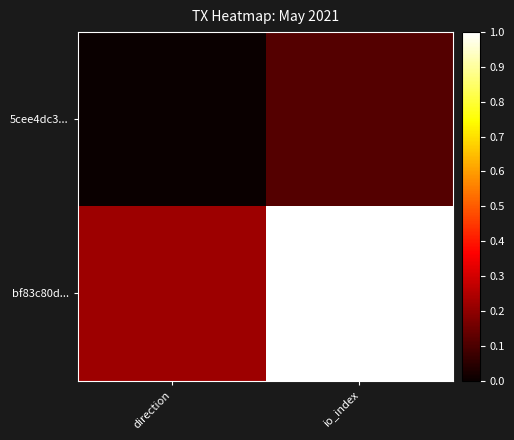

Reading left to right, extract all data points from this chart.

5cee4dc3...: direction=0.0	io_index=0.1
bf83c80d...: direction=0.2	io_index=1.0